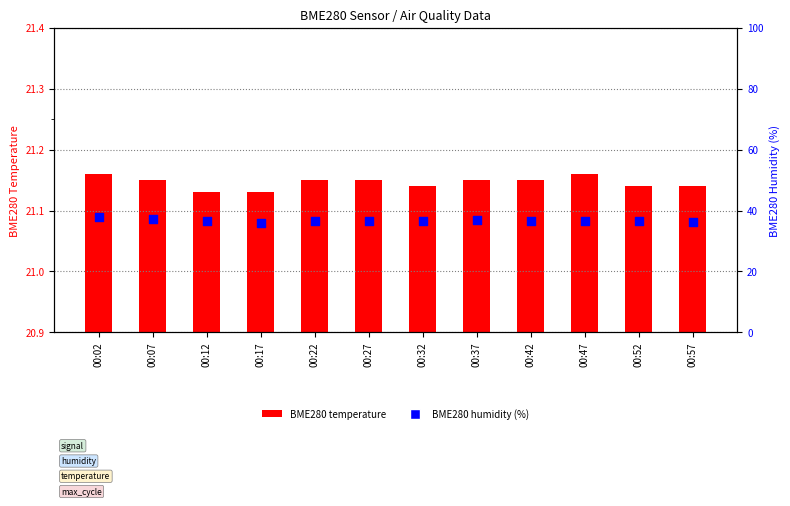

Which series reaches the minimum Y coordinate?

BME280 temperature